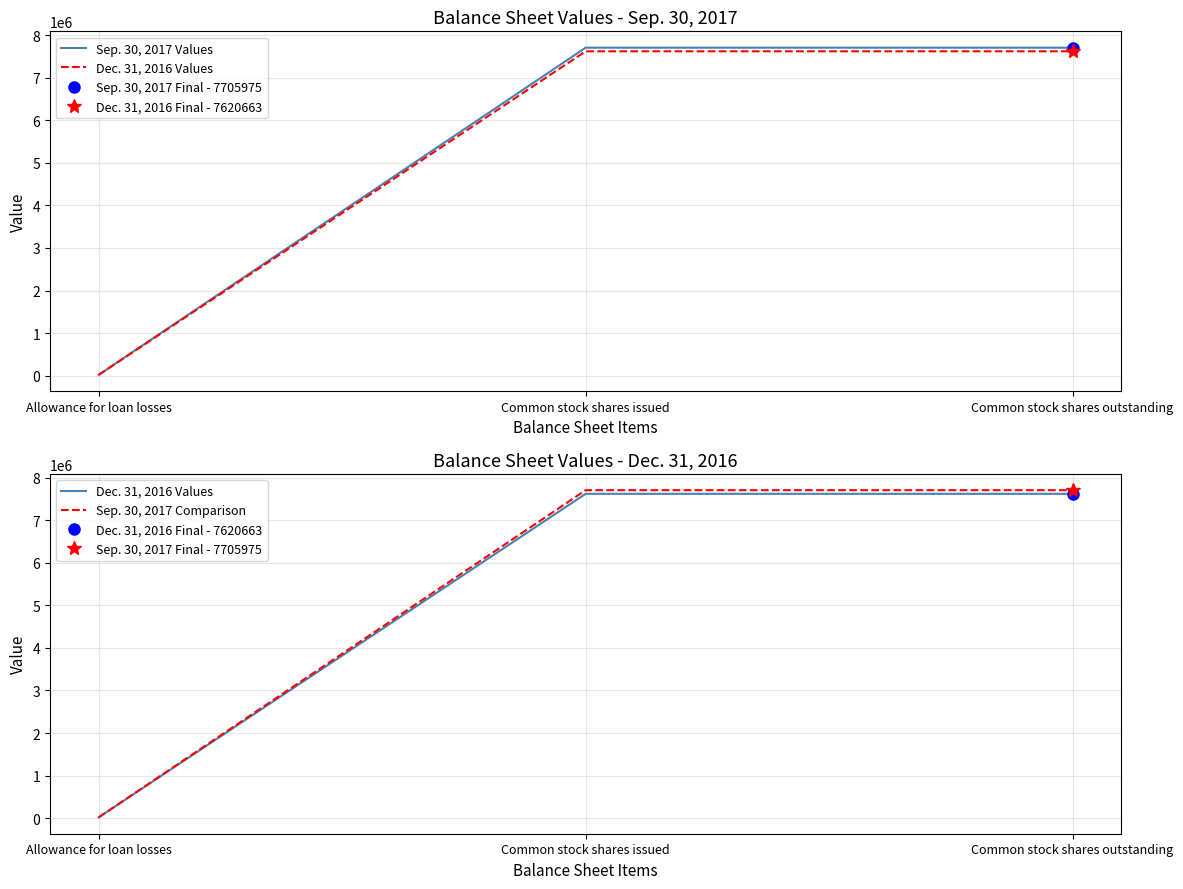

Where is Sep. 30, 2017 Values nearest to the value 3862769?

Allowance for loan losses